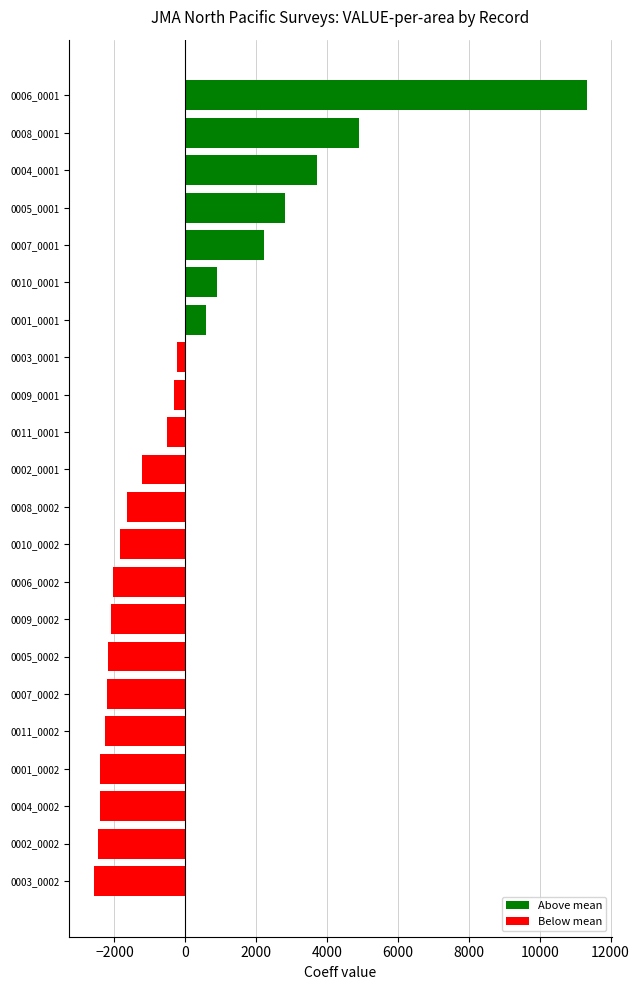

Approximately how many times larger is the value at 0008_0001 compared to 0010_0001?

5.5